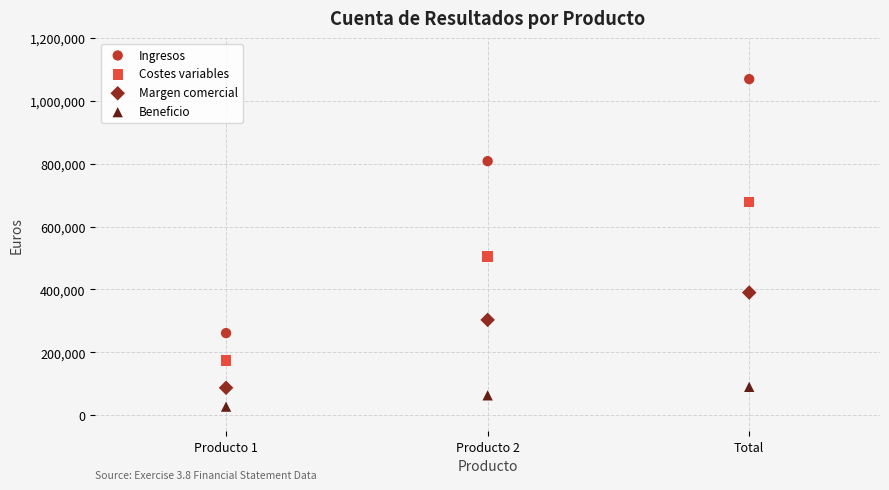

Across all data points, what is the average Y value?

371333